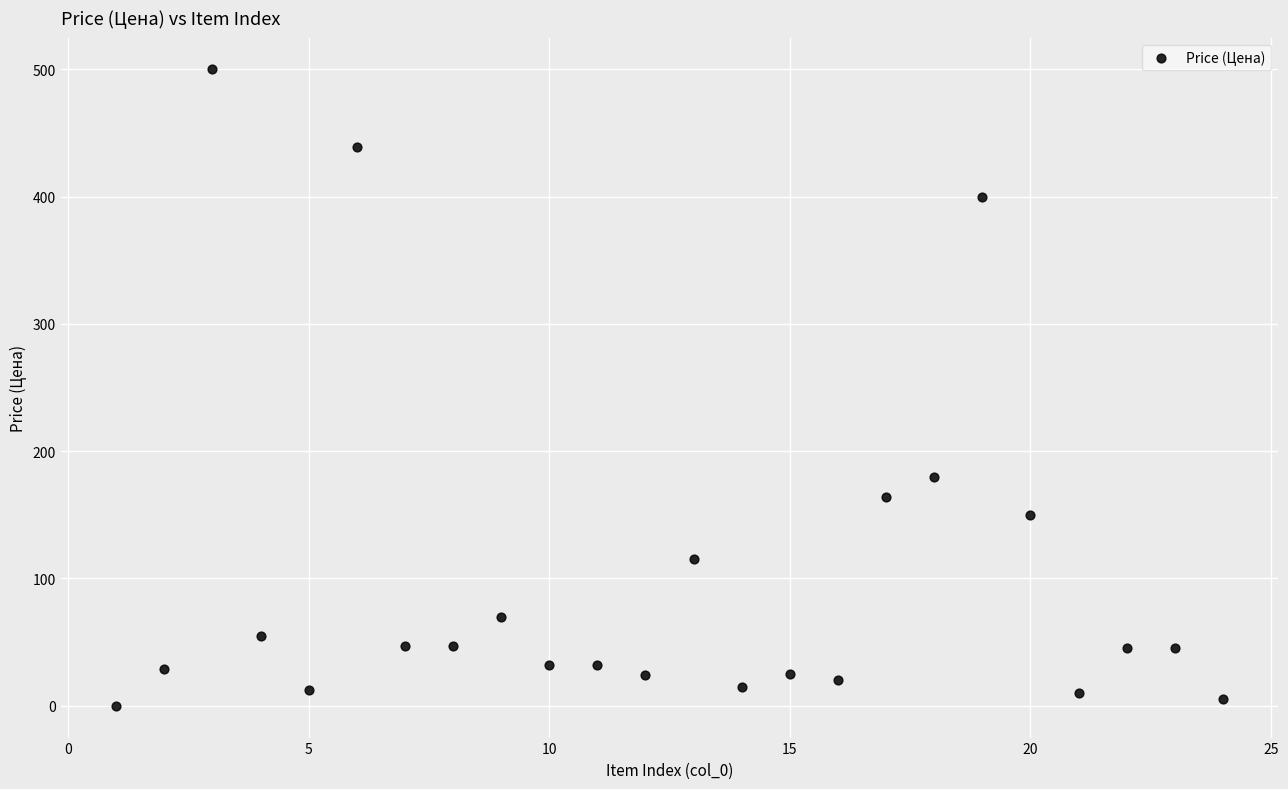

What Y value in the scatter plot is closest to 250?

180.0